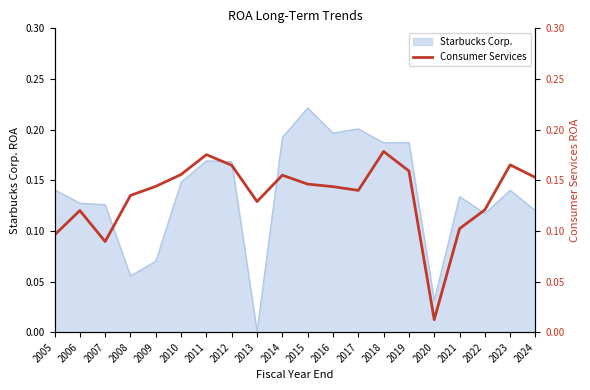

What is the maximum value shown in the chart?

0.2